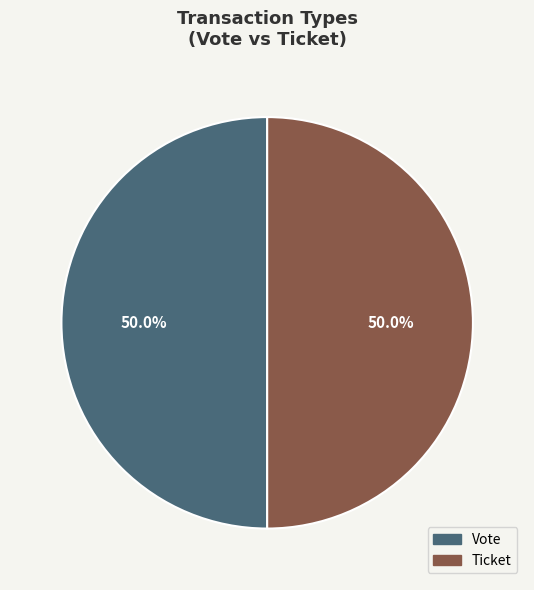

What percentage do Ticket and Vote together represent?

100.0%